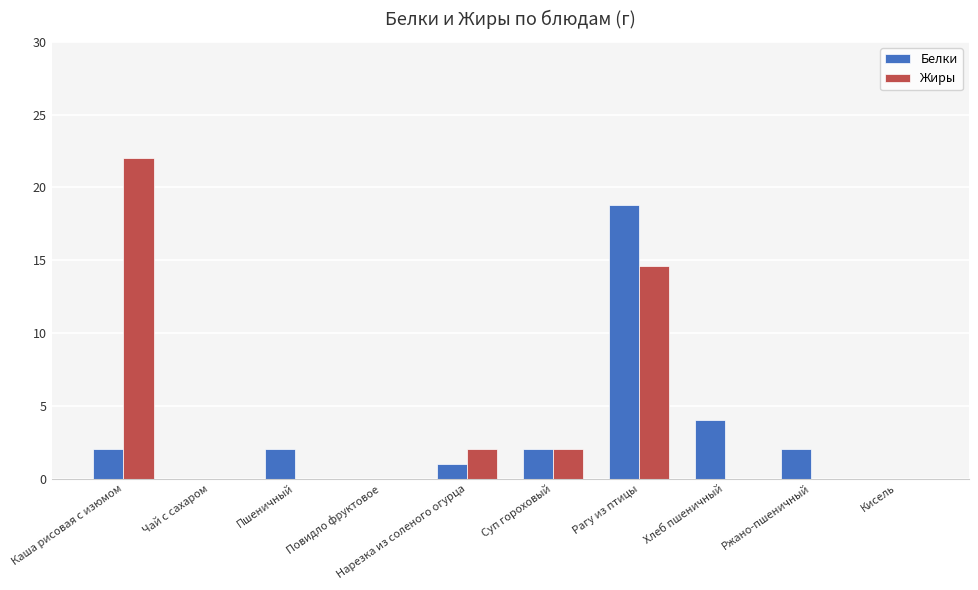

The value of Белки at Рагу из птицы is 31.3. True or false?

False